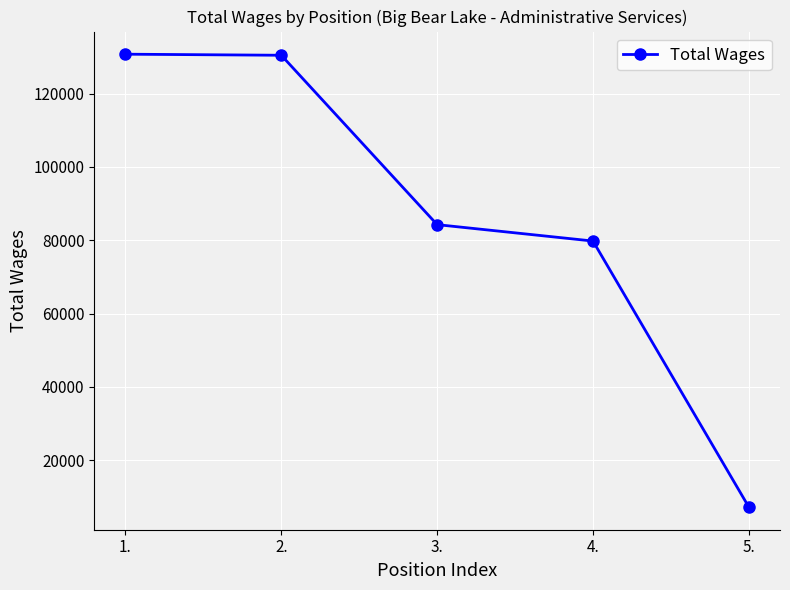

The value at 4. is 118992. True or false?

False